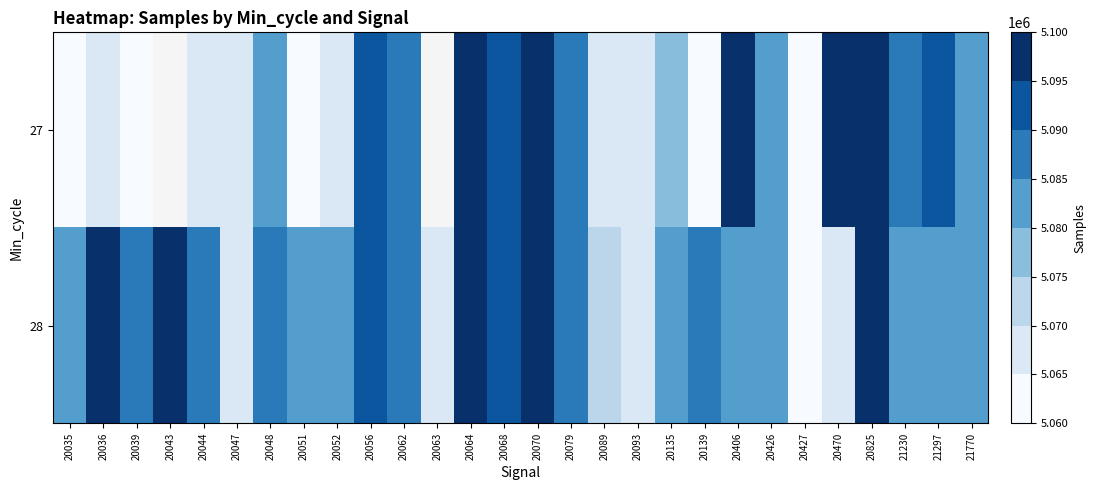

Rank the series at 20043 from lowest to highest value.

27, 28